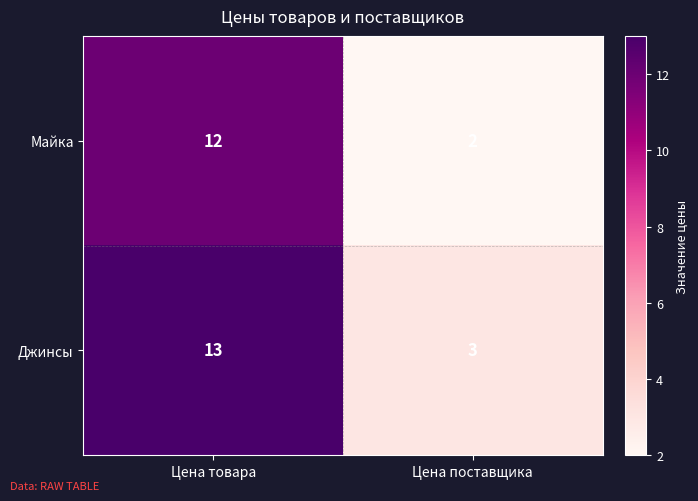

The value of Майка at Цена поставщика is 2. True or false?

True